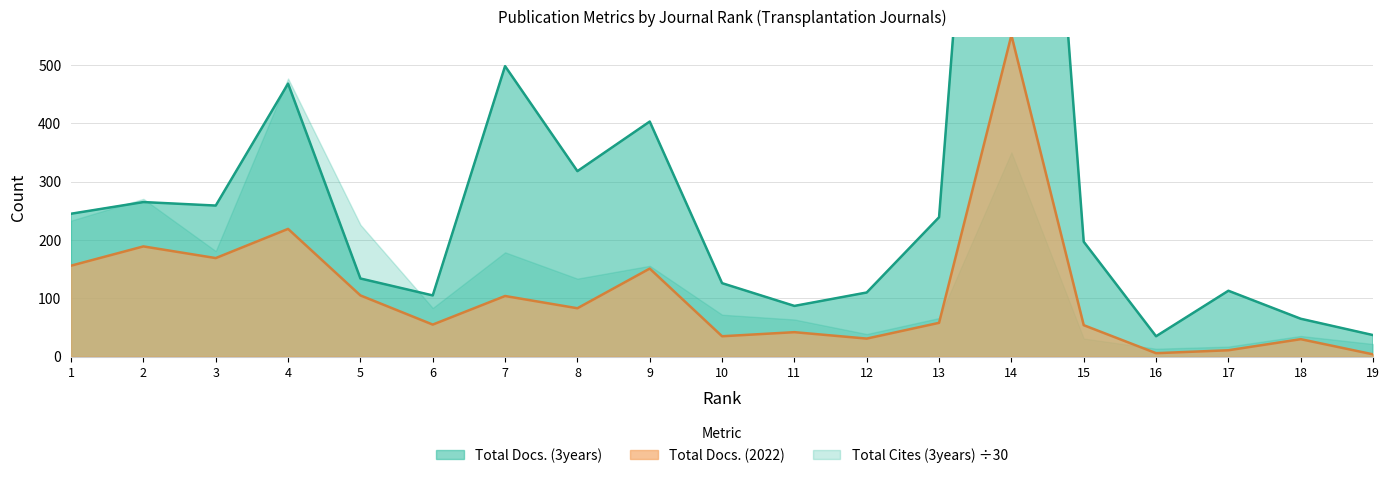

How many data points in Total Docs. (3years) are above 197?

9